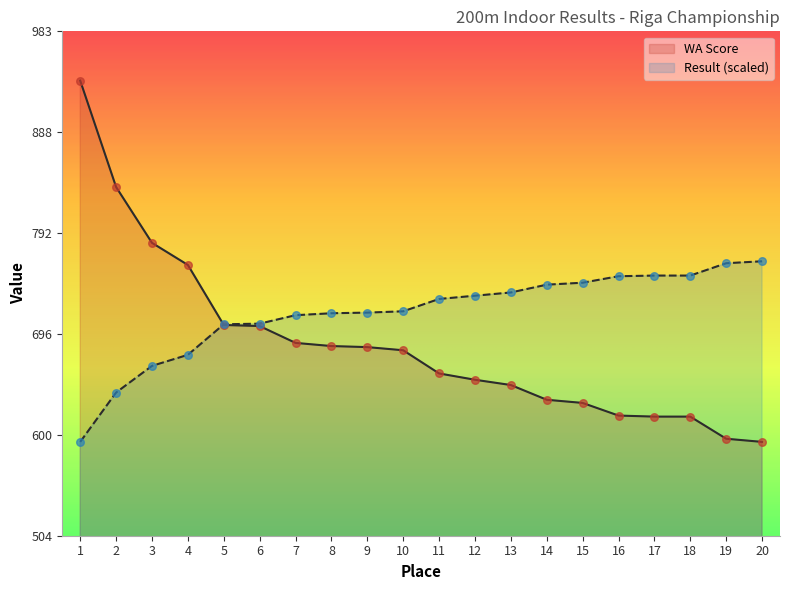

What is the total value across all series at 13?

1383.9